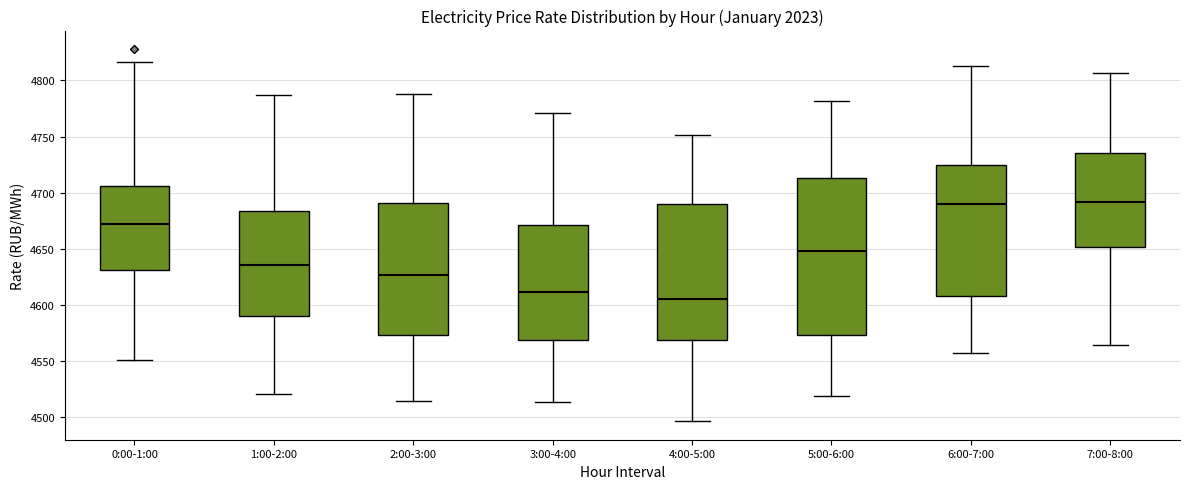

Reading left to right, transcribe this box plot: for each box, give where its median line is, the range the box spans, and where its two whiskers end, as read against the y-axis. The values are not printed on the chart, so give them approximately, as read against the axis.

0:00-1:00: median 4670, box 4630 to 4705, whiskers 4550 to 4815
1:00-2:00: median 4635, box 4590 to 4685, whiskers 4520 to 4785
2:00-3:00: median 4625, box 4575 to 4690, whiskers 4515 to 4790
3:00-4:00: median 4610, box 4570 to 4670, whiskers 4515 to 4770
4:00-5:00: median 4605, box 4570 to 4690, whiskers 4495 to 4750
5:00-6:00: median 4650, box 4575 to 4715, whiskers 4520 to 4780
6:00-7:00: median 4690, box 4610 to 4725, whiskers 4555 to 4815
7:00-8:00: median 4690, box 4650 to 4735, whiskers 4565 to 4805